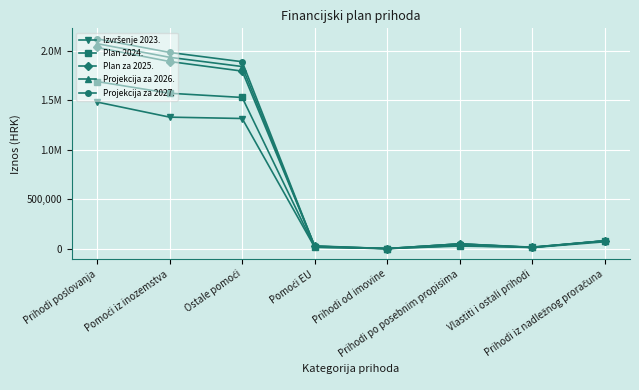

True or false: Izvršenje 2023. has a value of 2181088.6 at Pomoći iz inozemstva.

False